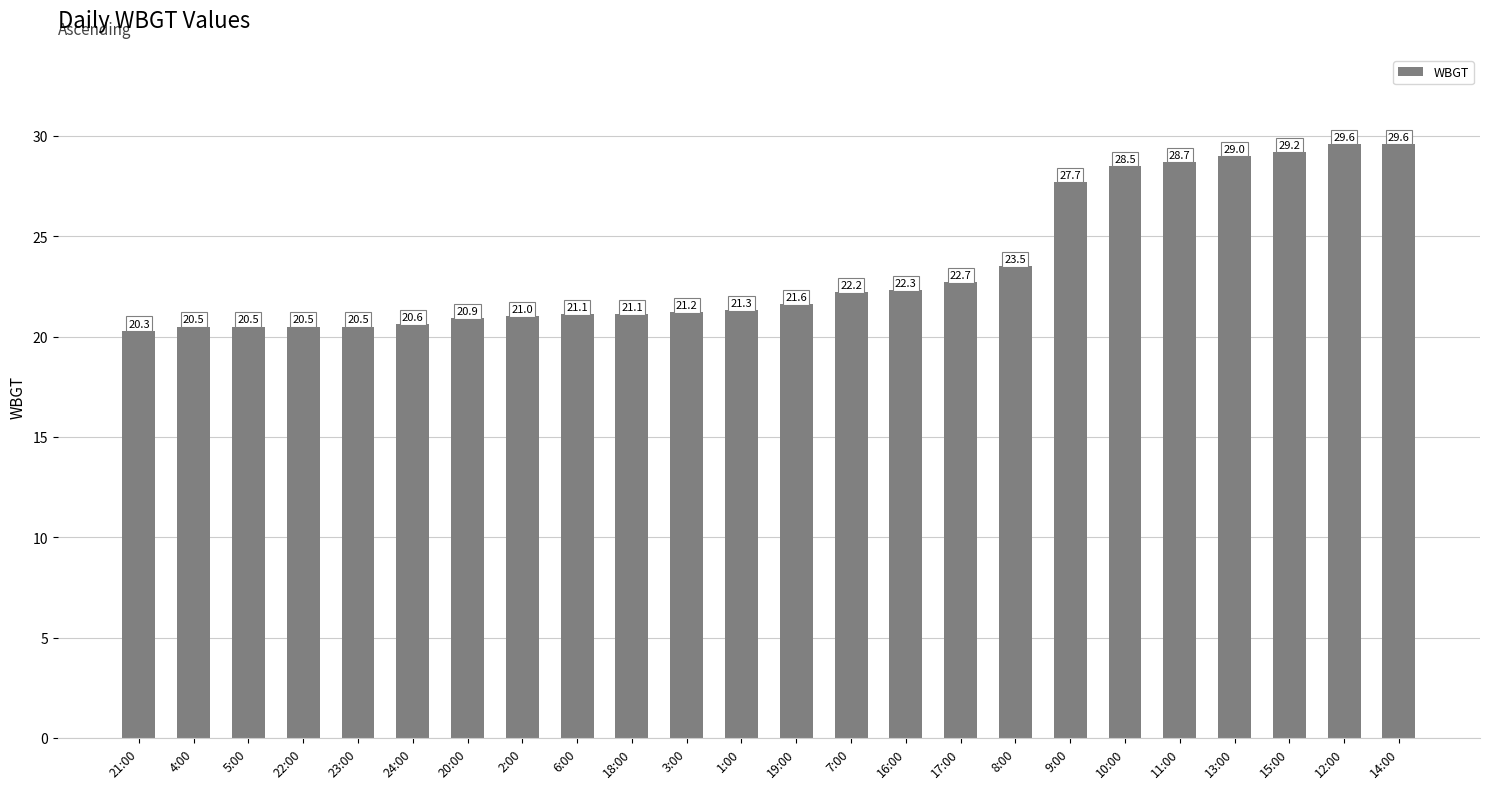

How many data points are less than 21?

7